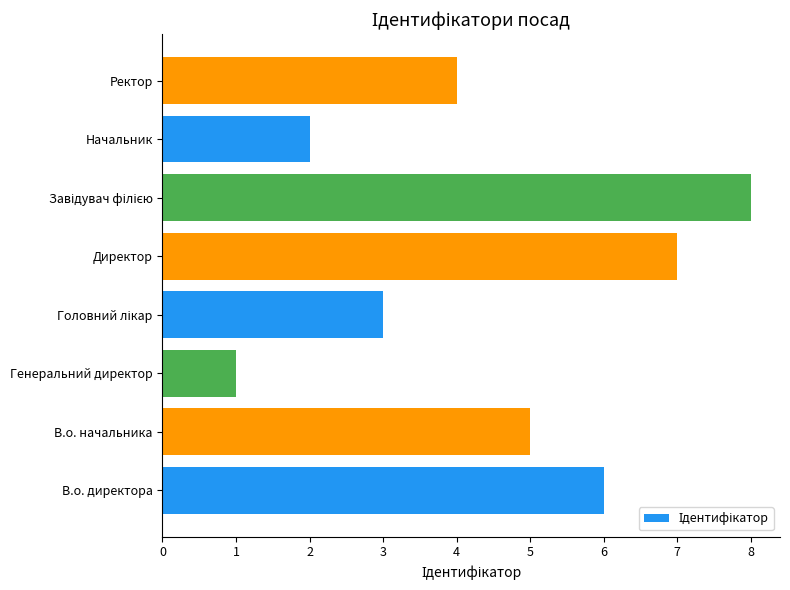

What is the difference between the maximum and second lowest values?

6